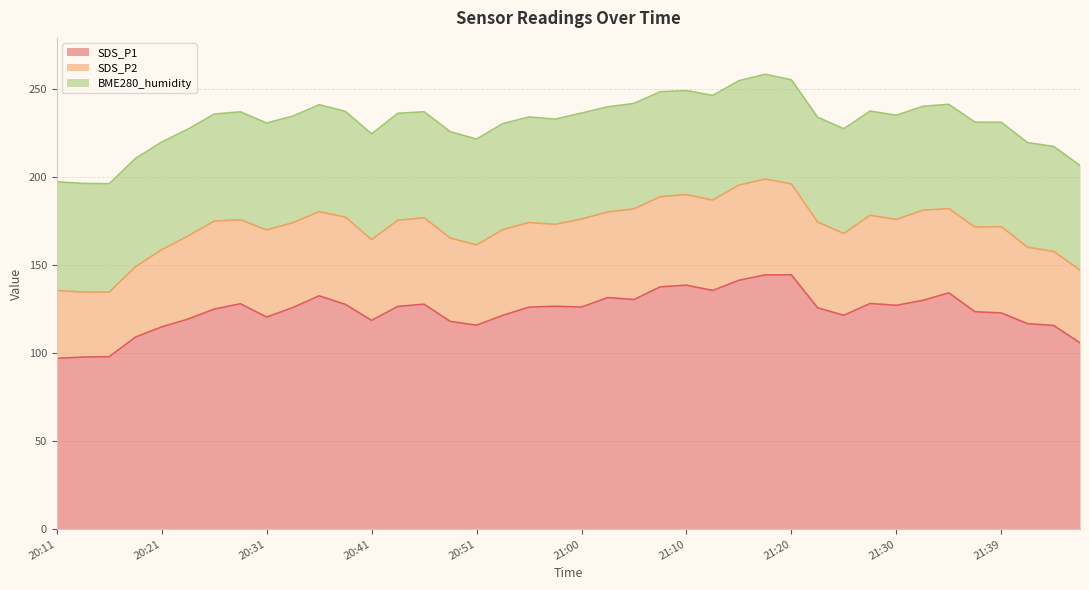

True or false: BME280_humidity and SDS_P2 intersect in this chart.

False